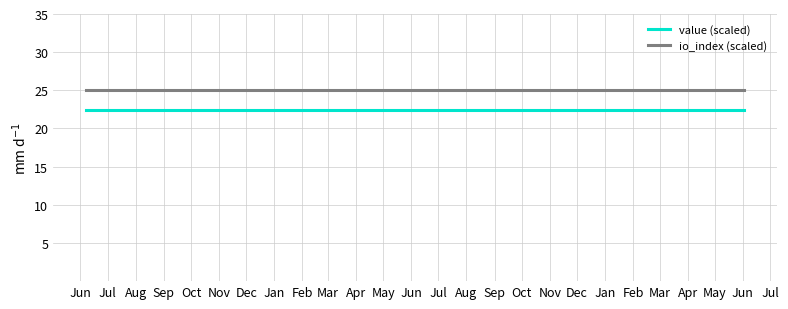

List the series in order of their peak value, lowest first.

value (scaled), io_index (scaled)